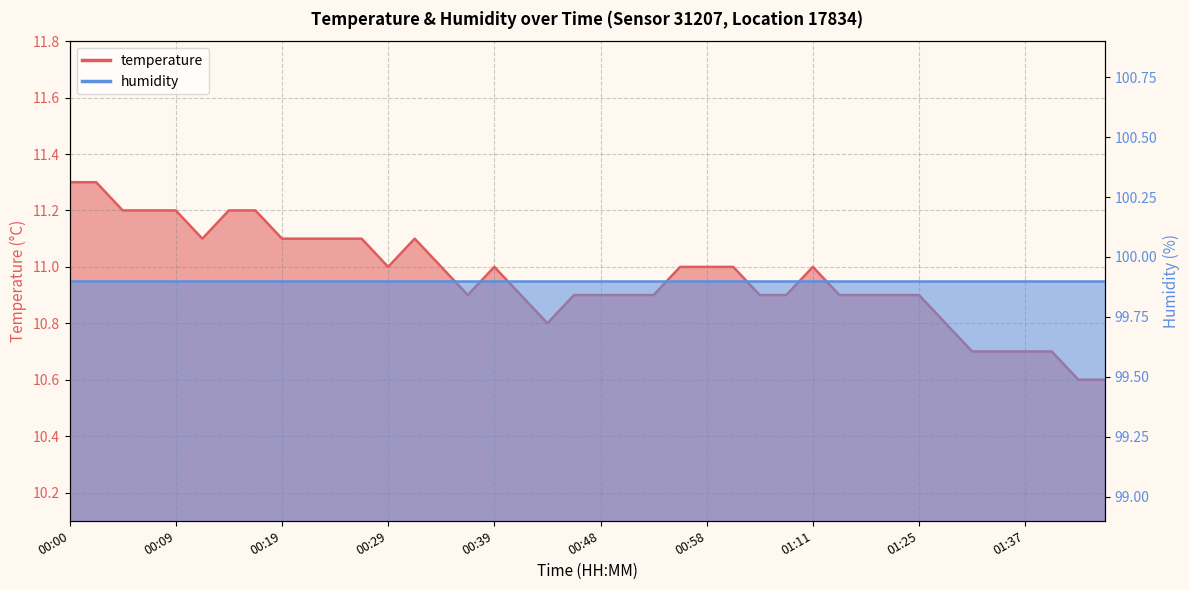

What is the average value?

11.0